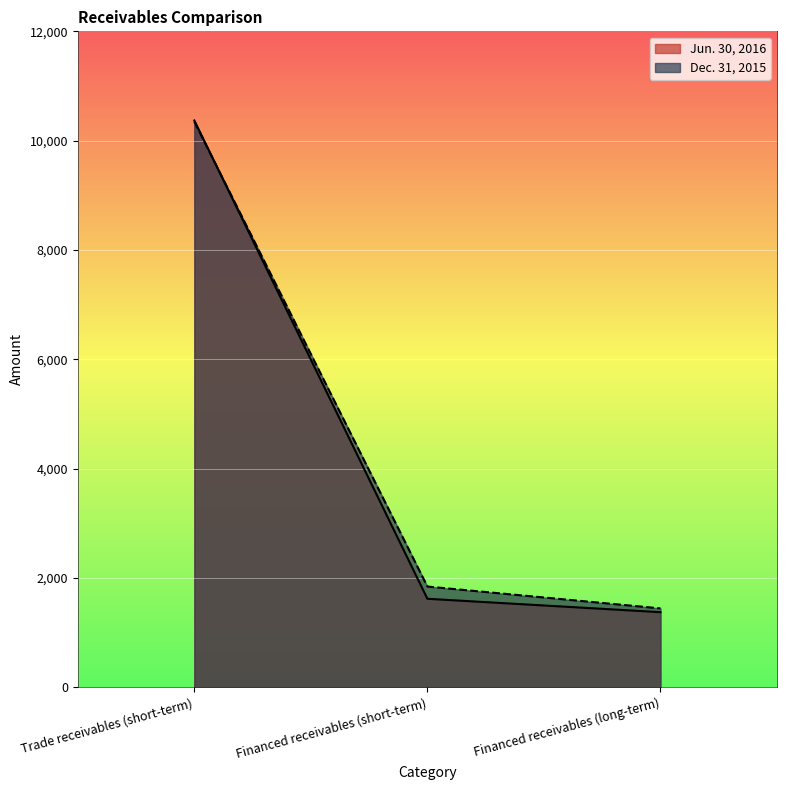

Reading left to right, what are all the values shown in this chart?

Jun. 30, 2016: Trade receivables (short-term)=10369	Financed receivables (short-term)=1620	Financed receivables (long-term)=1375
Dec. 31, 2015: Trade receivables (short-term)=10348	Financed receivables (short-term)=1844	Financed receivables (long-term)=1444